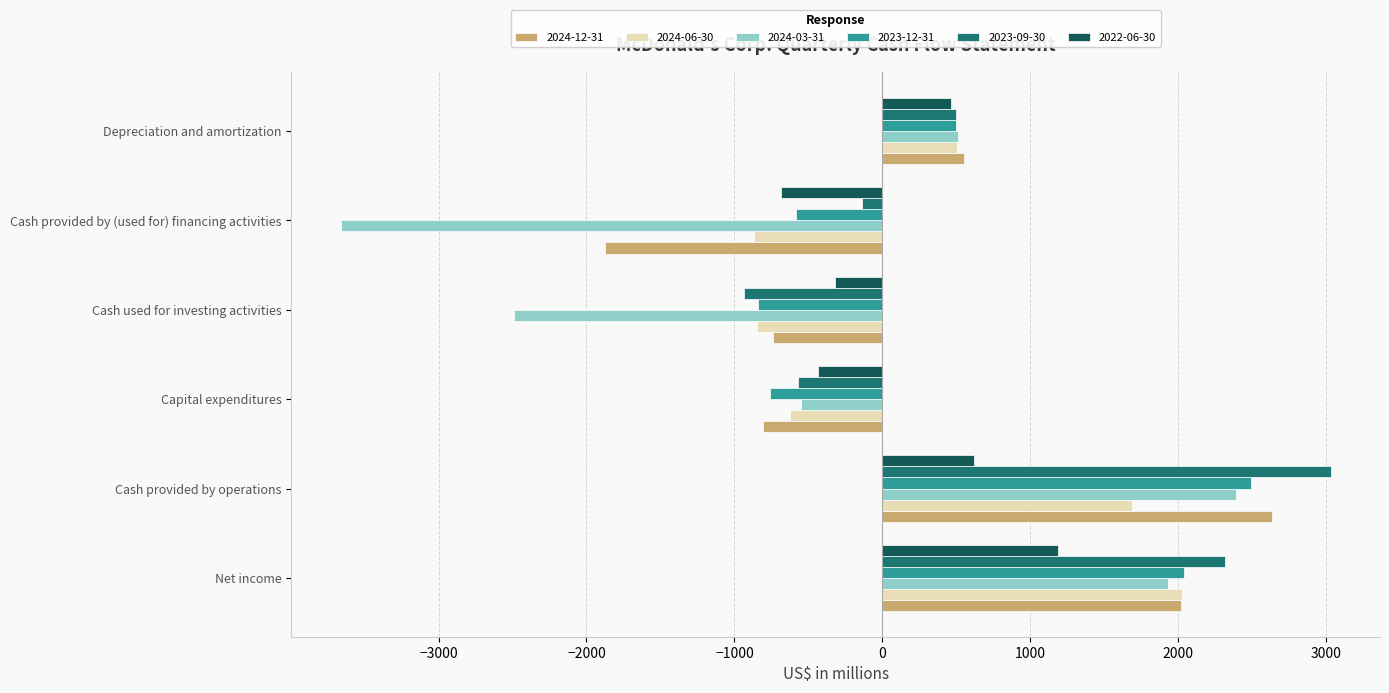

Which series has the largest range (max minus min)?

2024-03-31